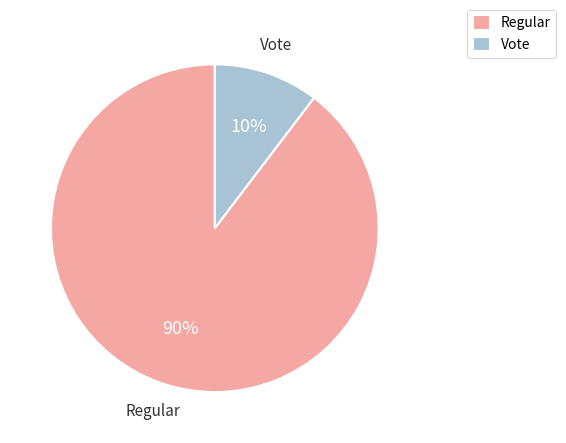

What is the largest slice in the pie chart?

Regular